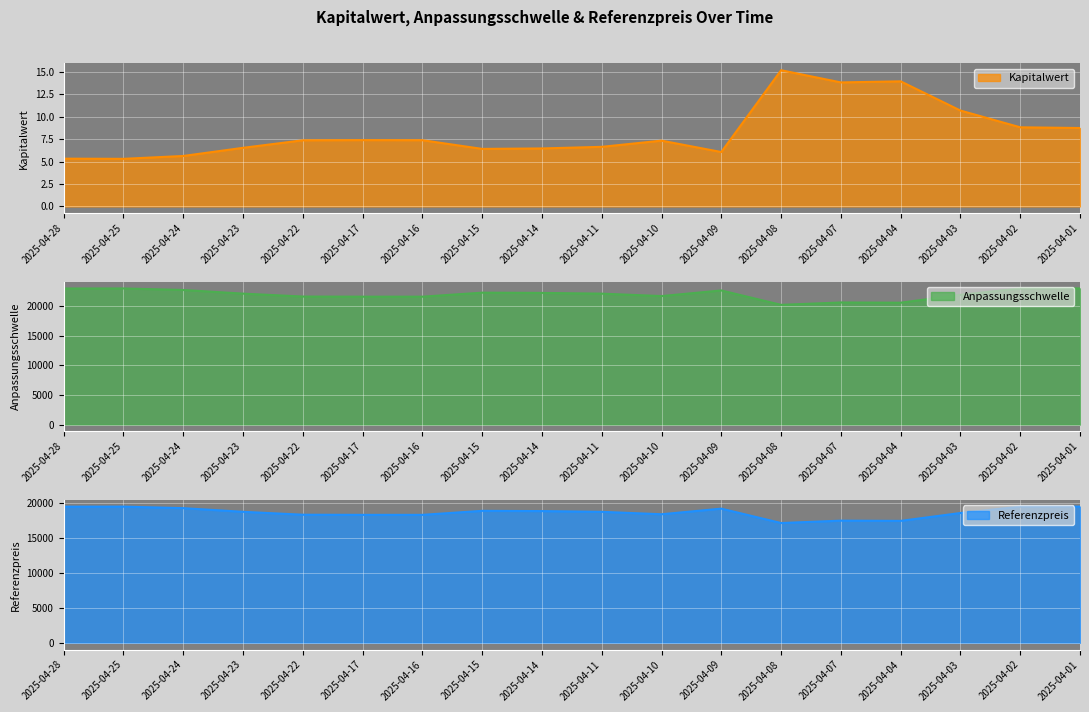

How many lines are shown in the chart?

3